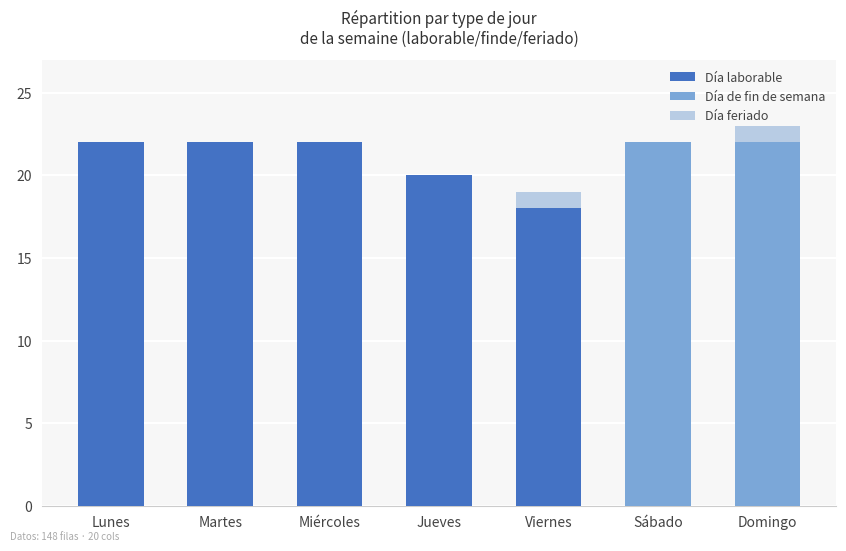

What is the difference between the highest and lowest values at Martes?

22